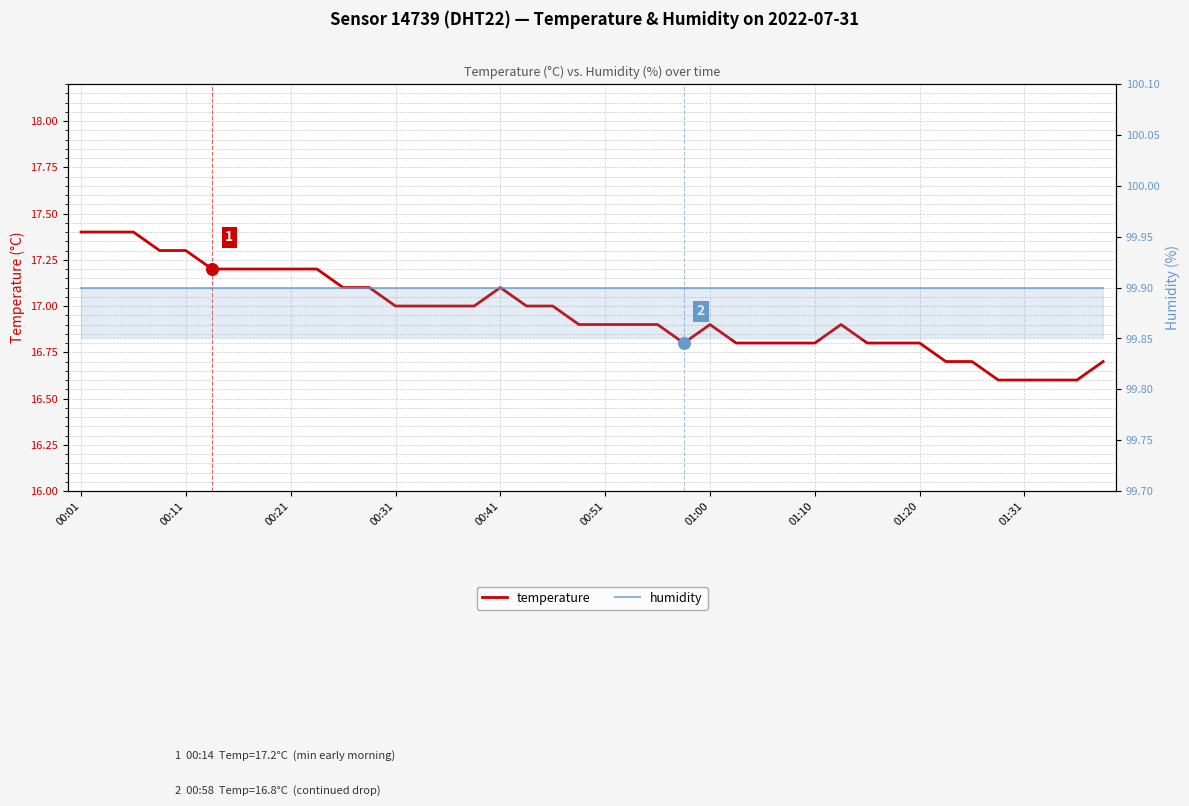

Which series contains the highest Y value?

humidity